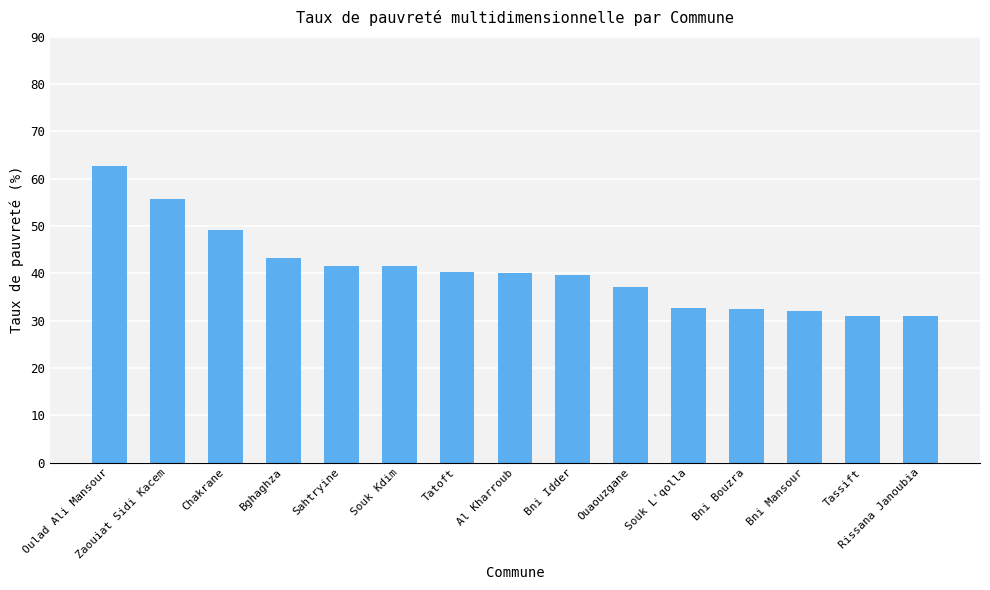

What is the difference between the values at Ouaouzgane and Bni Bouzra?

4.7